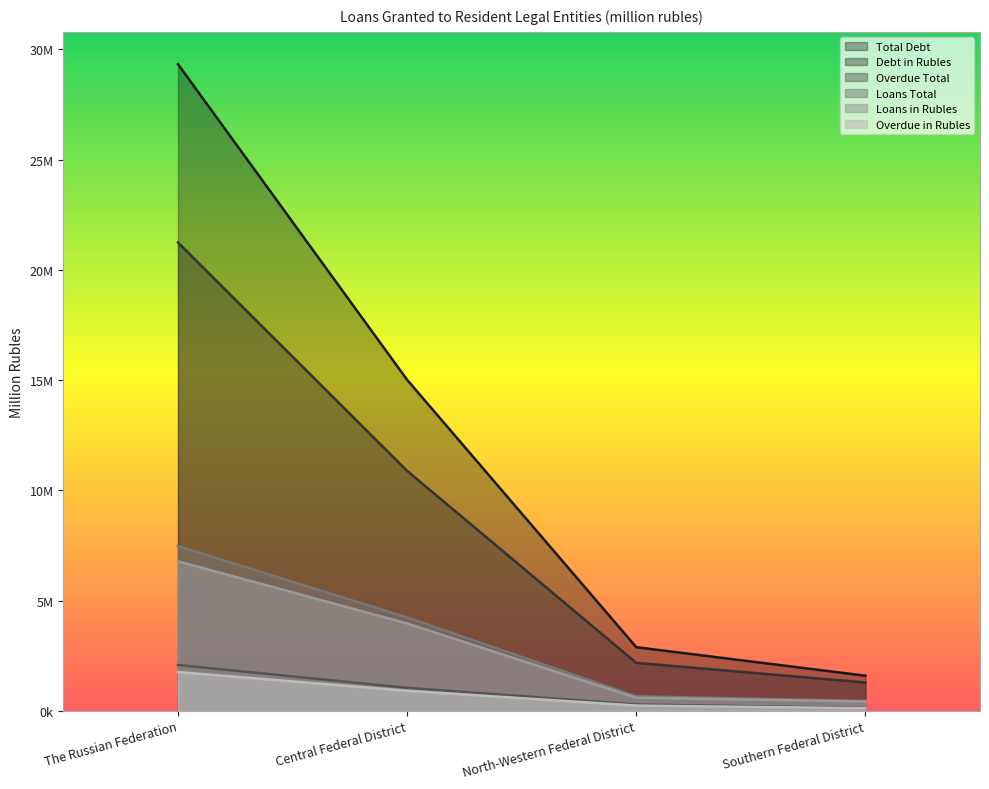

How many lines are shown in the chart?

6